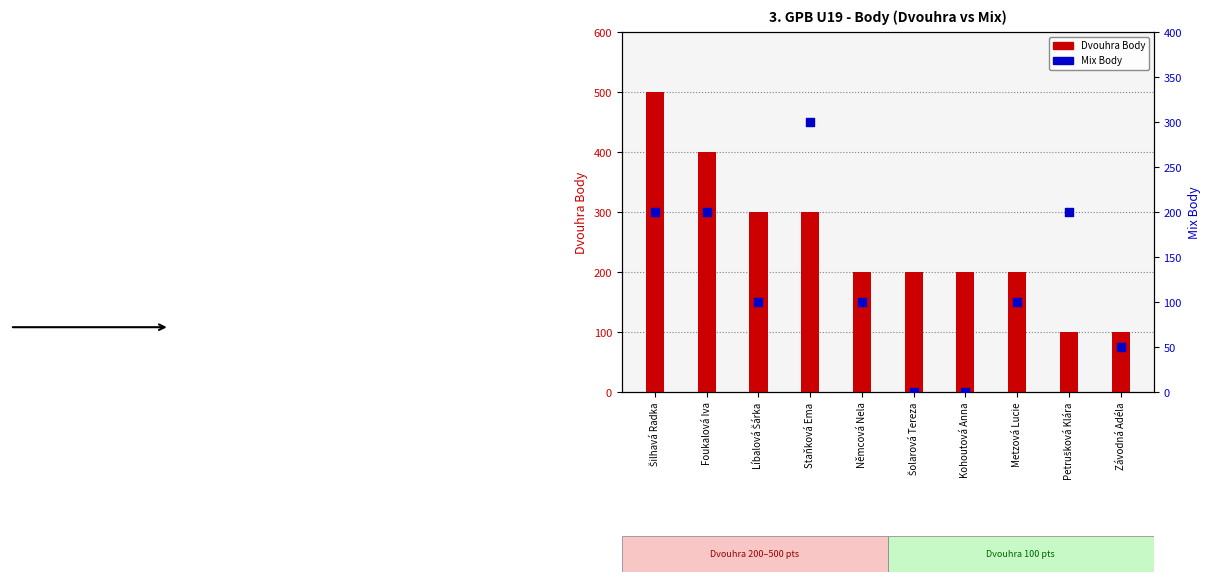

Is the value of Mix Body at Foukalová Iva greater than the value of Dvouhra Body at Závodná Adéla?

Yes